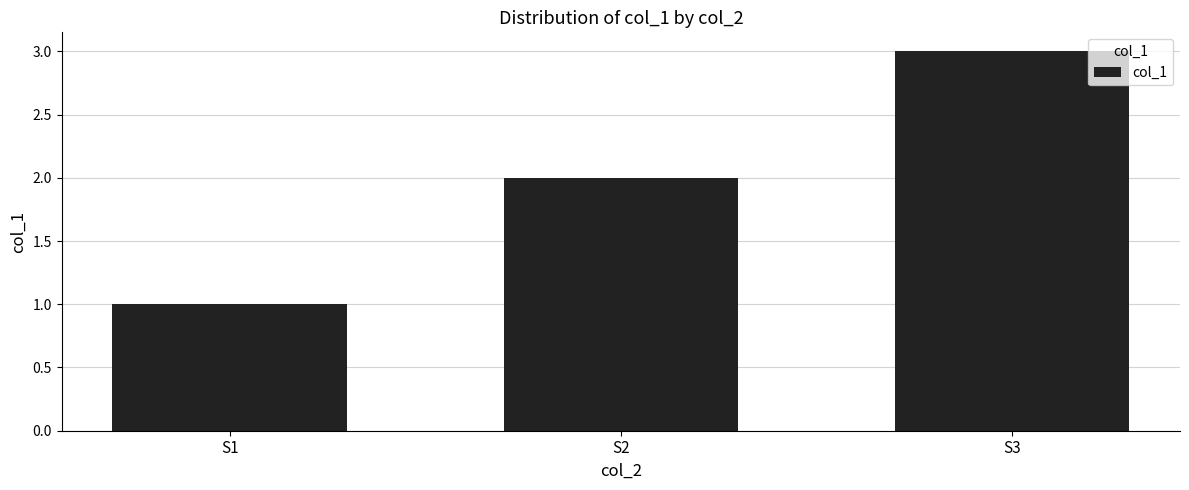

Reading left to right, transcribe all the data shown in this chart.

1	2	3